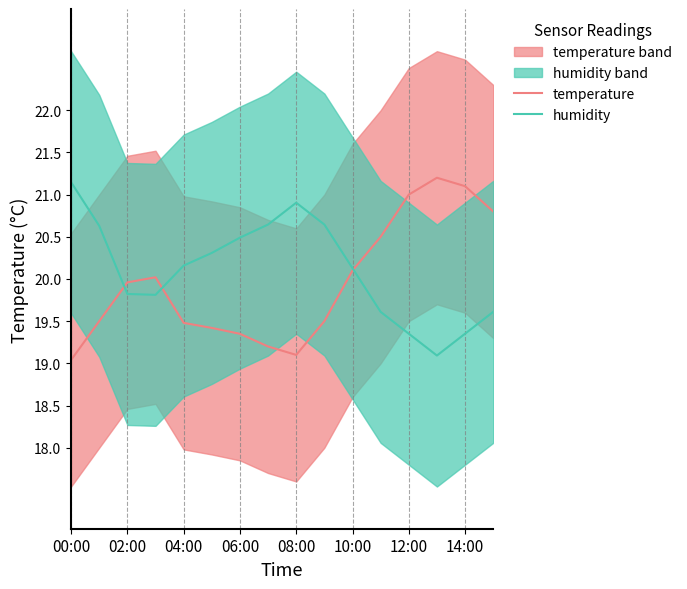

What is the difference between the maximum and second lowest values in the temperature series?

2.1